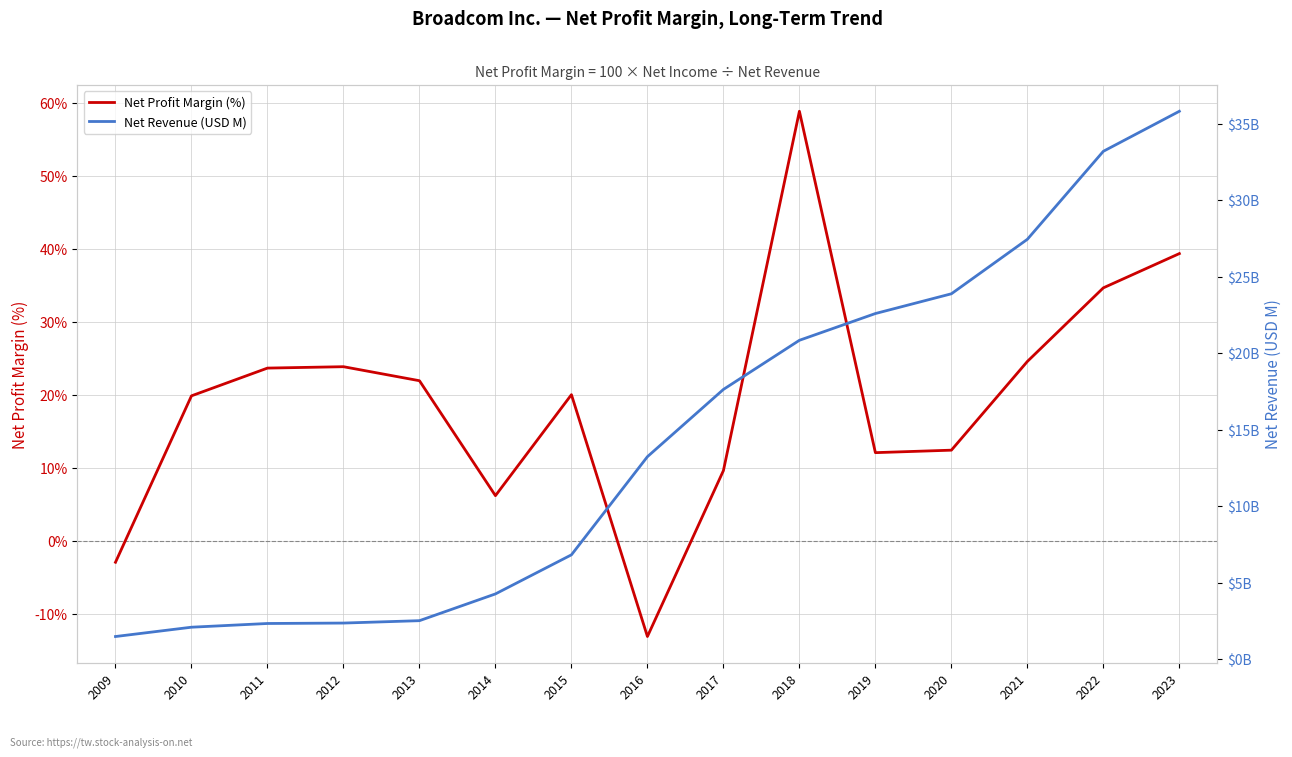

What are all the series names shown in the legend?

Net Profit Margin (%), Net Revenue (USD M)